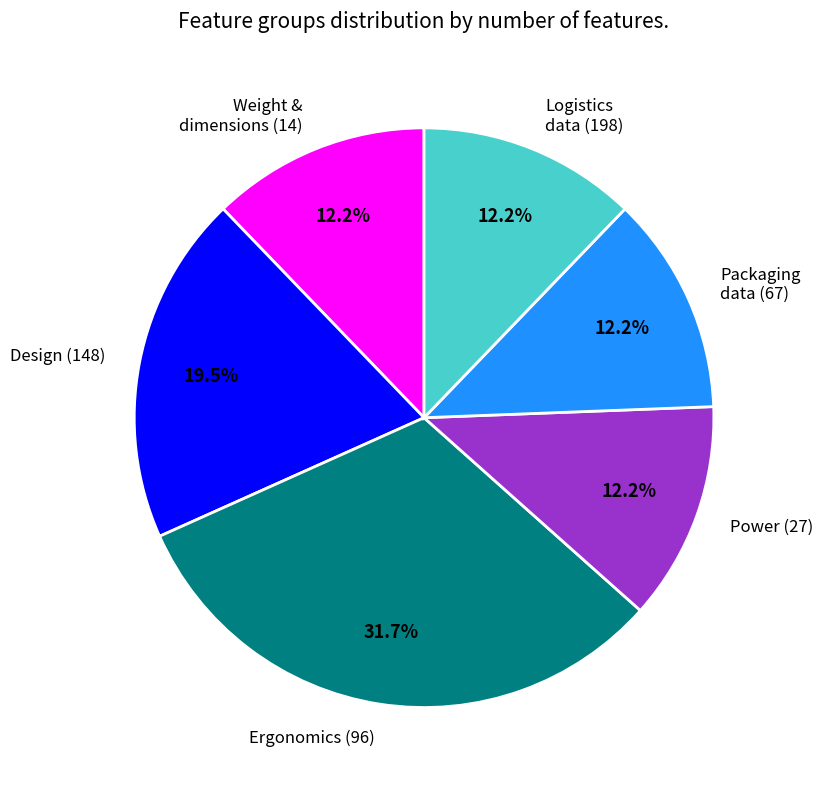

Between Power (27) and Design (148), which is larger?

Design (148)